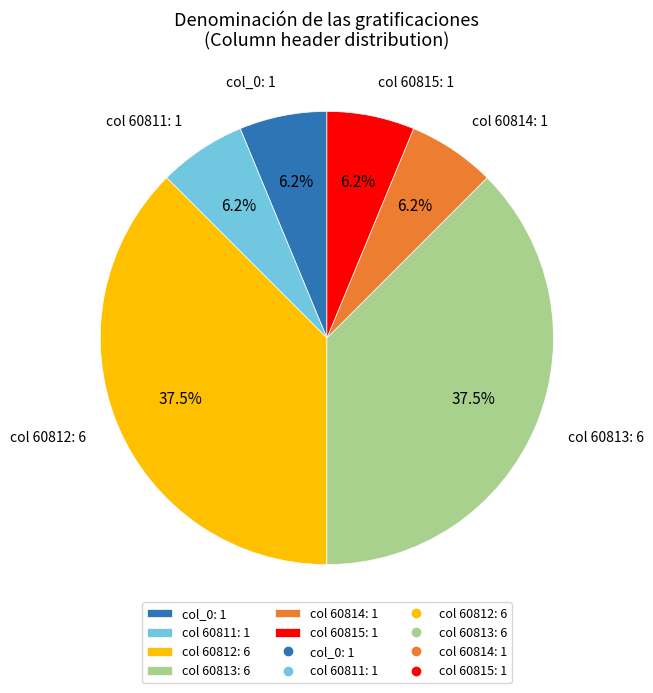

Is the sum of col 60815: 1 and col 60814: 1 greater than half?

No